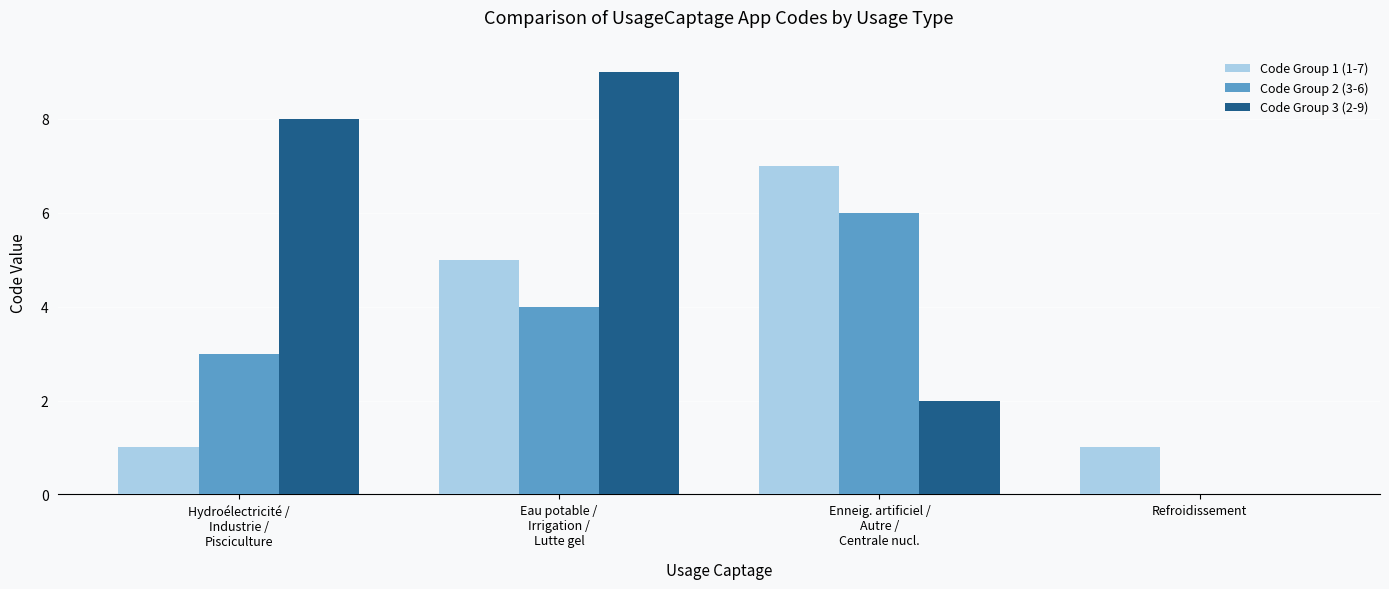

What is the spread (max minus min) of values at Enneig. artificiel /
Autre /
Centrale nucl.?

5